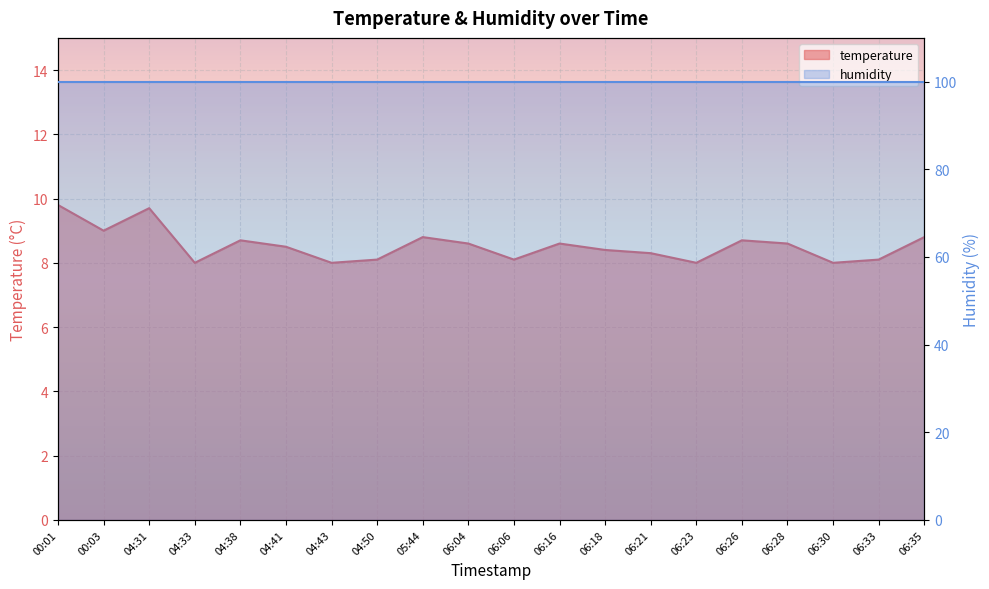

Reading left to right, what are all the values shown in this chart?

9.8	9.0	9.7	8.0	8.7	8.5	8.0	8.1	8.8	8.6	8.1	8.6	8.4	8.3	8.0	8.7	8.6	8.0	8.1	8.8